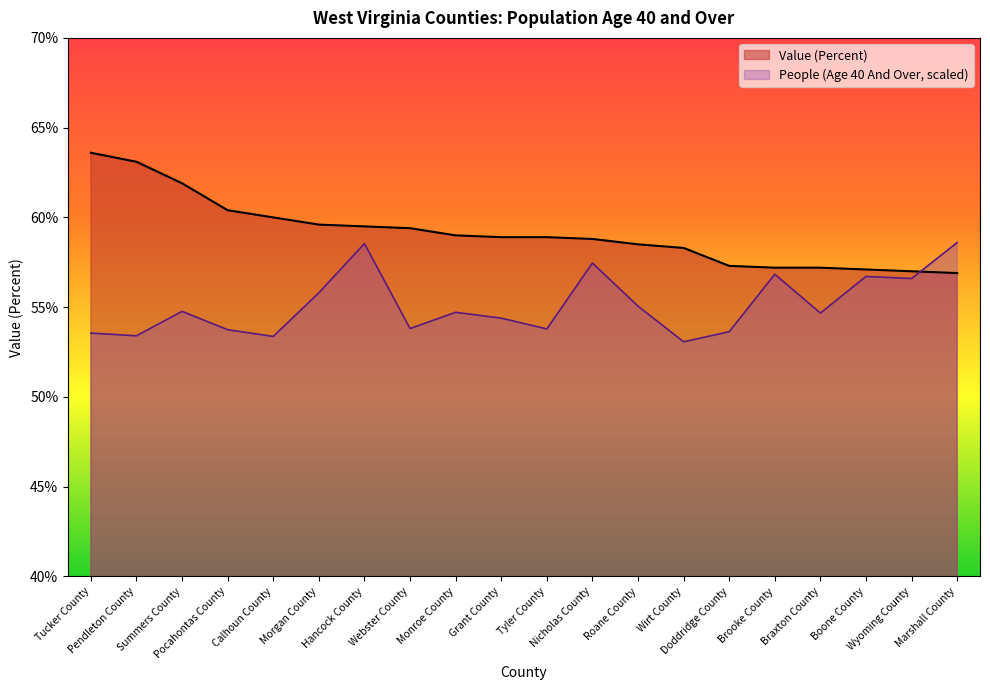

Where does the Value (Percent) series first go above 58?

Tucker County